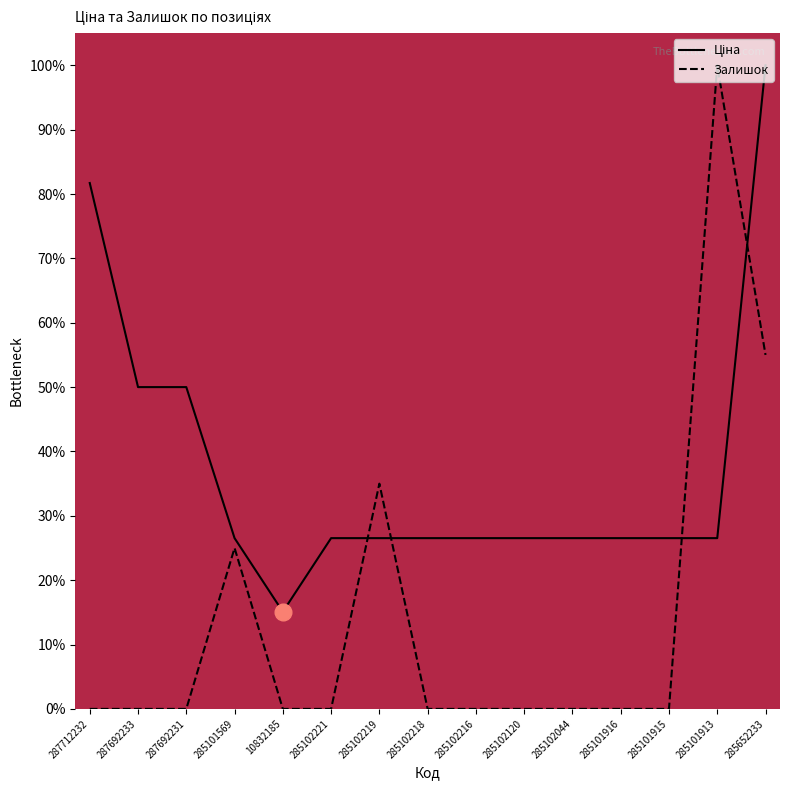

Reading left to right, extract all data points from this chart.

Ціна: 287712232=81.7	287692233=50.0	287692231=50.0	285101569=26.5	10832185=15.1	285102221=26.5	285102219=26.5	285102218=26.5	285102216=26.5	285102120=26.5	285102044=26.5	285101916=26.5	285101915=26.5	285101913=26.5	285652233=100.0
Залишок: 287712232=0.0	287692233=0.0	287692231=0.0	285101569=25.0	10832185=0.0	285102221=0.0	285102219=35.0	285102218=0.0	285102216=0.0	285102120=0.0	285102044=0.0	285101916=0.0	285101915=0.0	285101913=100.0	285652233=55.0